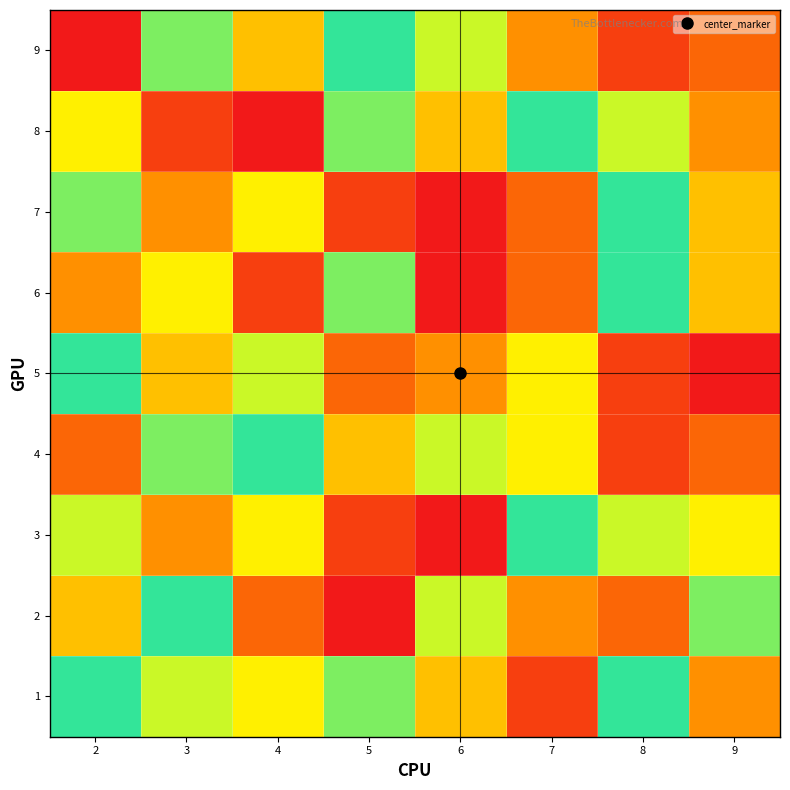

At 5, list the series in order from largest to smallest.

9, 1, 6, 8, 4, 5, 3, 7, 2